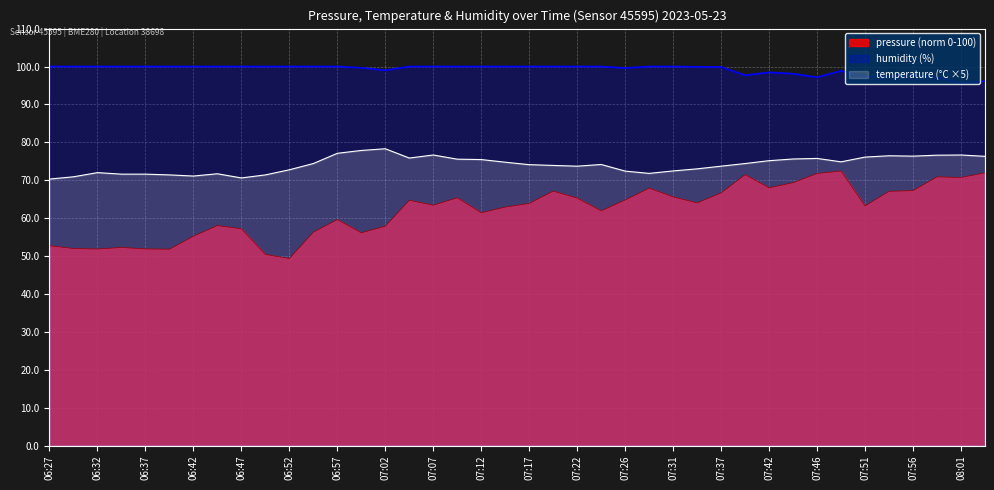

Count the number of data series in this chart.

3